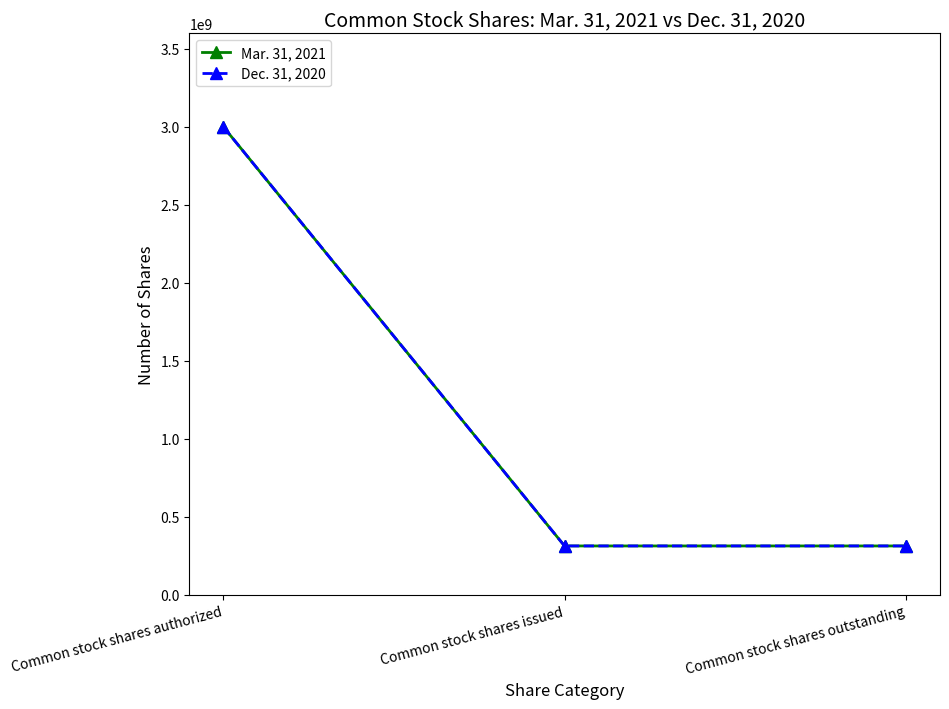

How many Dec. 31, 2020 values are between 313098220 and 3000000000?

3